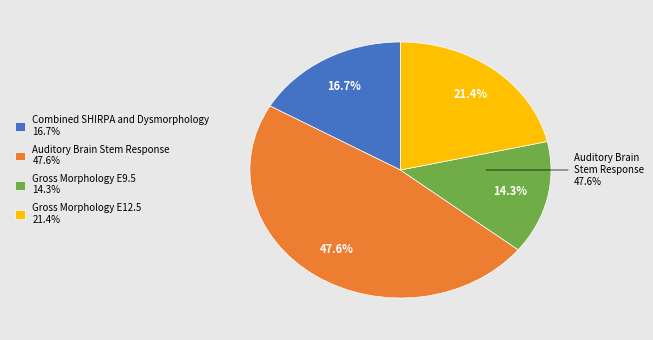

What percentage do Auditory Brain Stem Response and Gross Morphology Embryo E9.5 together represent?

61.9%